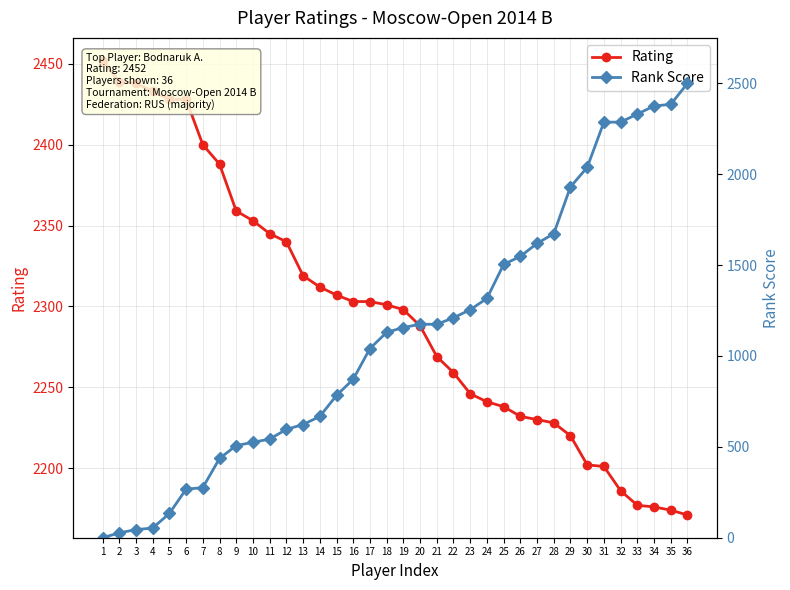

How many intersections are there between Rank Score and Rating?

1